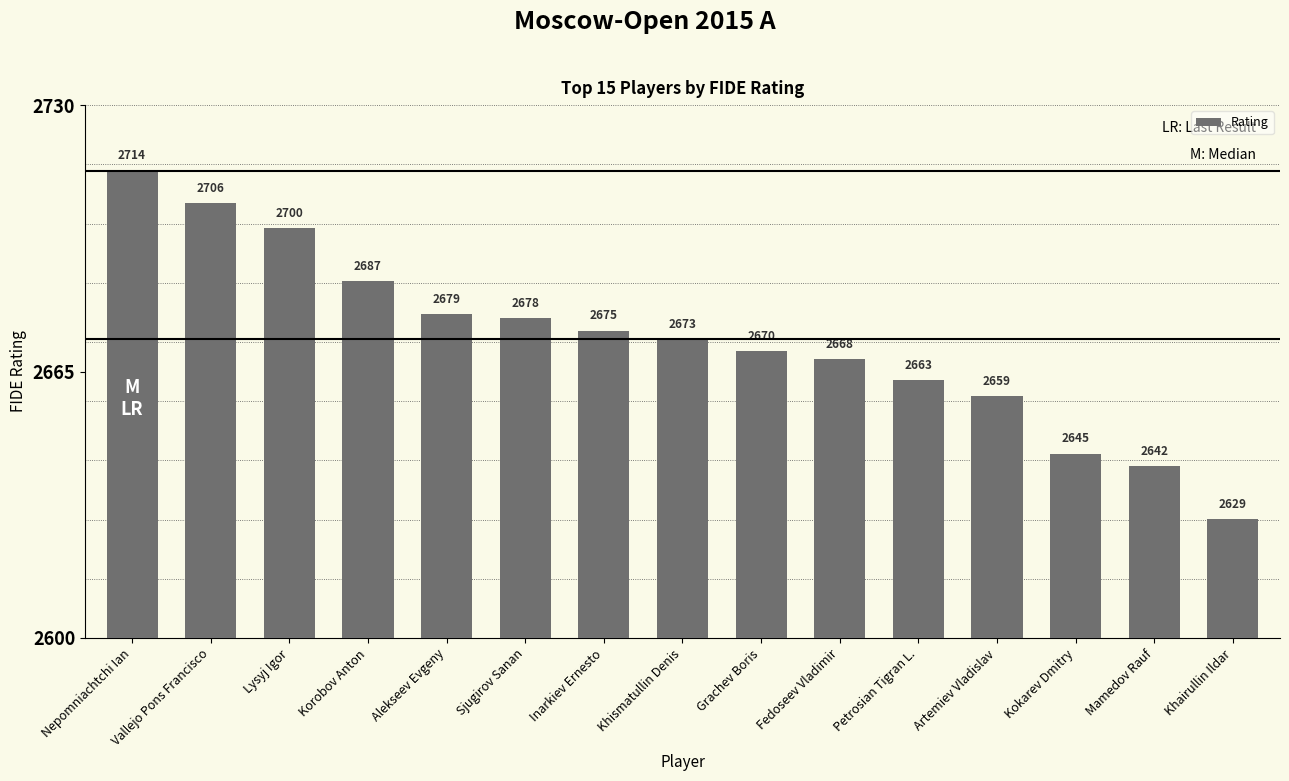

List the labels in order of value, smallest first.

Khairullin Ildar, Mamedov Rauf, Kokarev Dmitry, Artemiev Vladislav, Petrosian Tigran L., Fedoseev Vladimir, Grachev Boris, Khismatullin Denis, Inarkiev Ernesto, Sjugirov Sanan, Alekseev Evgeny, Korobov Anton, Lysyj Igor, Vallejo Pons Francisco, Nepomniachtchi Ian